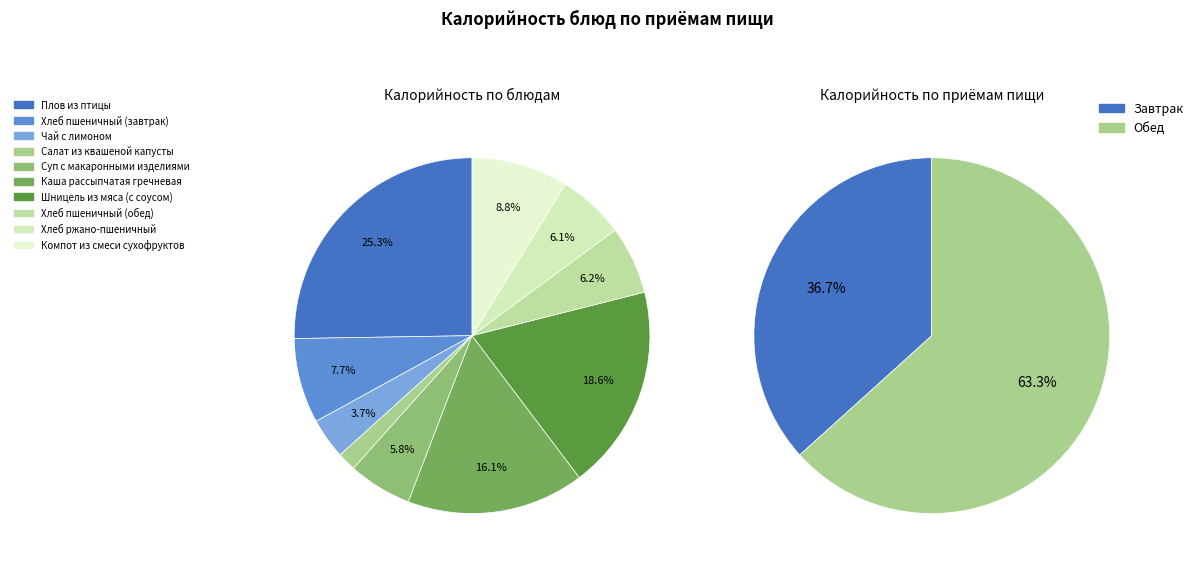

True or false: Компот из смеси сухофруктов accounts for 9% of the total.

True